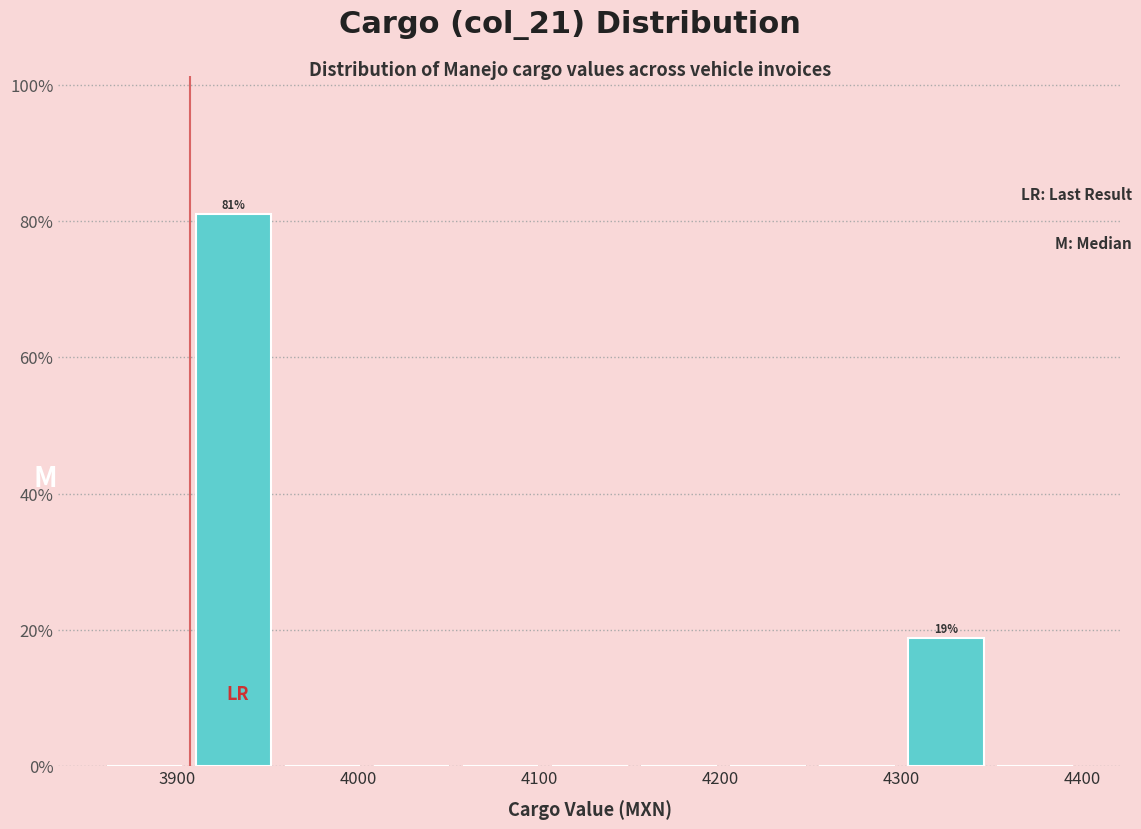

Which range on the x-axis has the tallest bar?

3910 to 3960